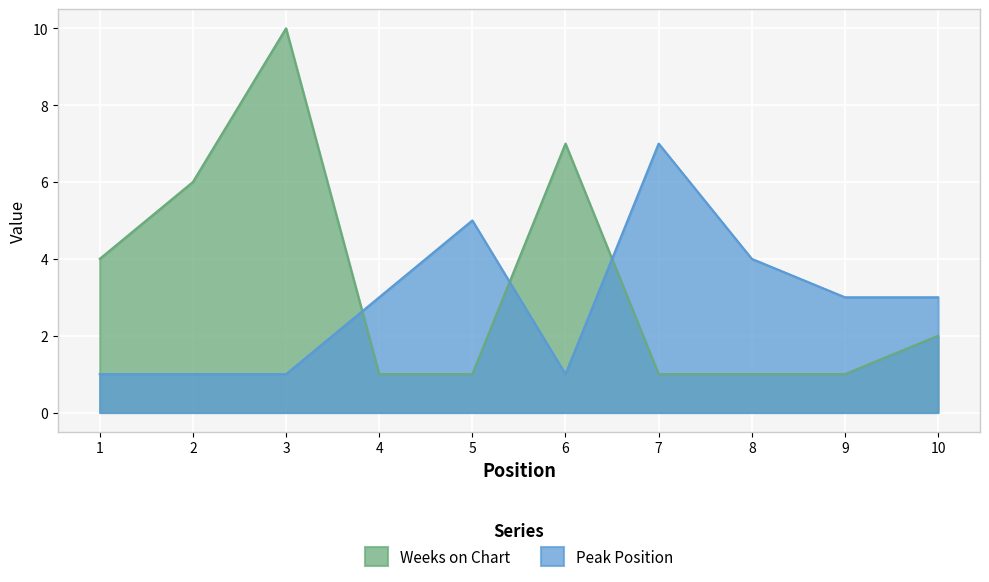

What is the total value across all series at 9?

4